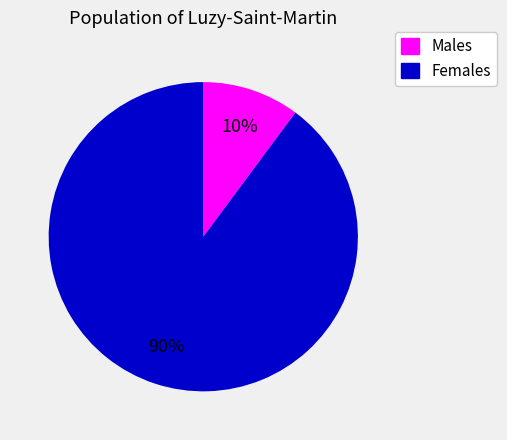

To the nearest percent, what is the difference between the largest and smallest slice percentages?

80%